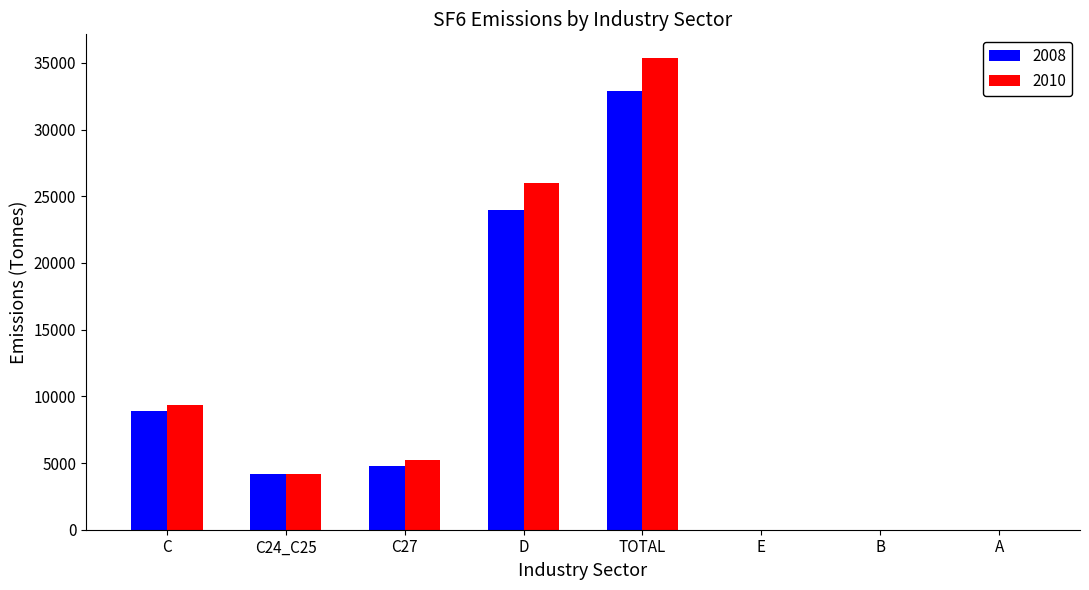

At which label is 2010 closest to 17684?

C